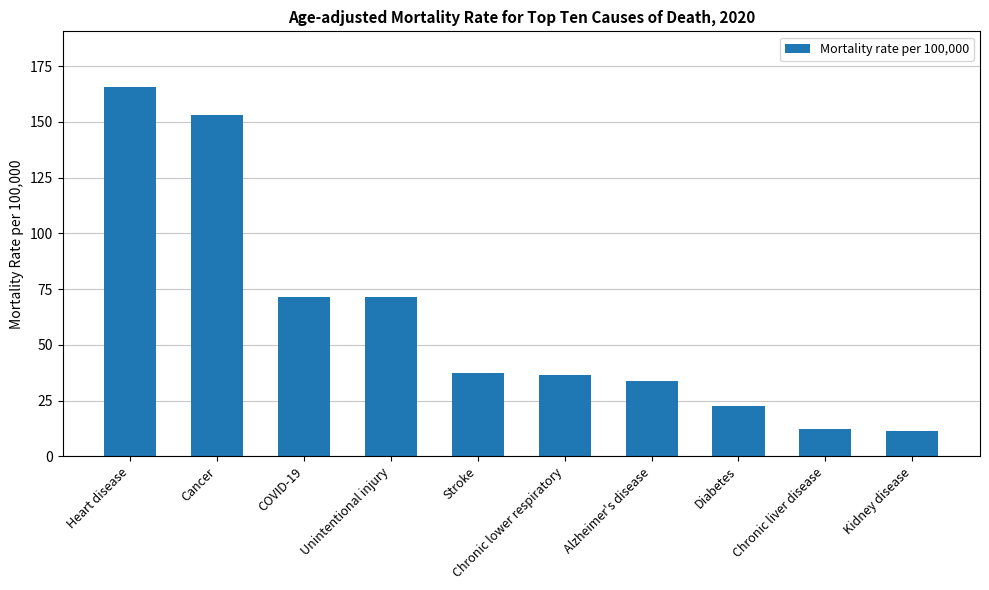

Is it true that the value at Cancer is 153.0?

True